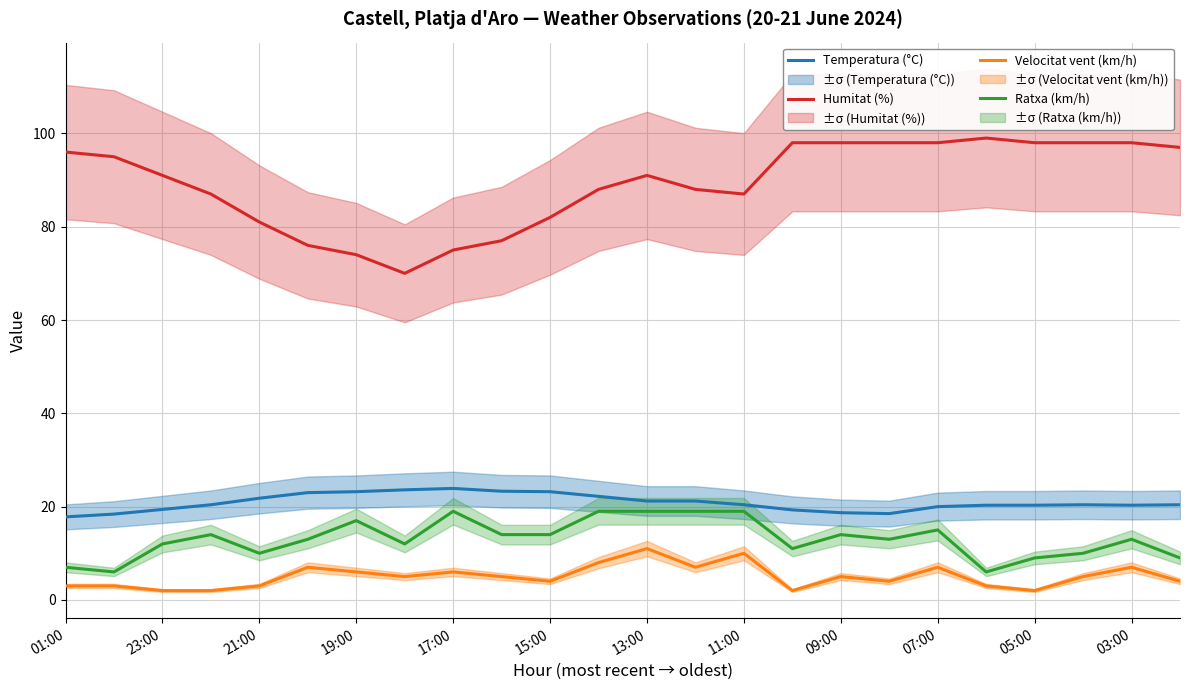

Reading right to left, transcribe all the data shown in this chart.

Temperatura (°C): 20.4	20.3	20.4	20.3	20.3	20.0	18.5	18.7	19.3	20.4	21.2	21.2	22.2	23.2	23.3	23.9	23.6	23.2	23.0	21.8	20.4	19.4	18.4	17.8
Humitat (%): 97.0	98.0	98.0	98.0	99.0	98.0	98.0	98.0	98.0	87.0	88.0	91.0	88.0	82.0	77.0	75.0	70.0	74.0	76.0	81.0	87.0	91.0	95.0	96.0
Velocitat vent (km/h): 4.0	7.0	5.0	2.0	3.0	7.0	4.0	5.0	2.0	10.0	7.0	11.0	8.0	4.0	5.0	6.0	5.0	6.0	7.0	3.0	2.0	2.0	3.0	3.0
Ratxa (km/h): 9.0	13.0	10.0	9.0	6.0	15.0	13.0	14.0	11.0	19.0	19.0	19.0	19.0	14.0	14.0	19.0	12.0	17.0	13.0	10.0	14.0	12.0	6.0	7.0